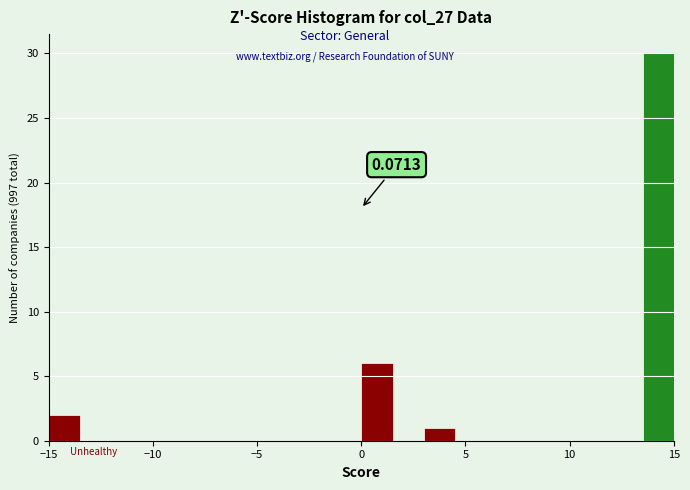

Around what value on the x-axis is the tallest bar? Give the approximate position of its centre, as read against the axis.

14.5